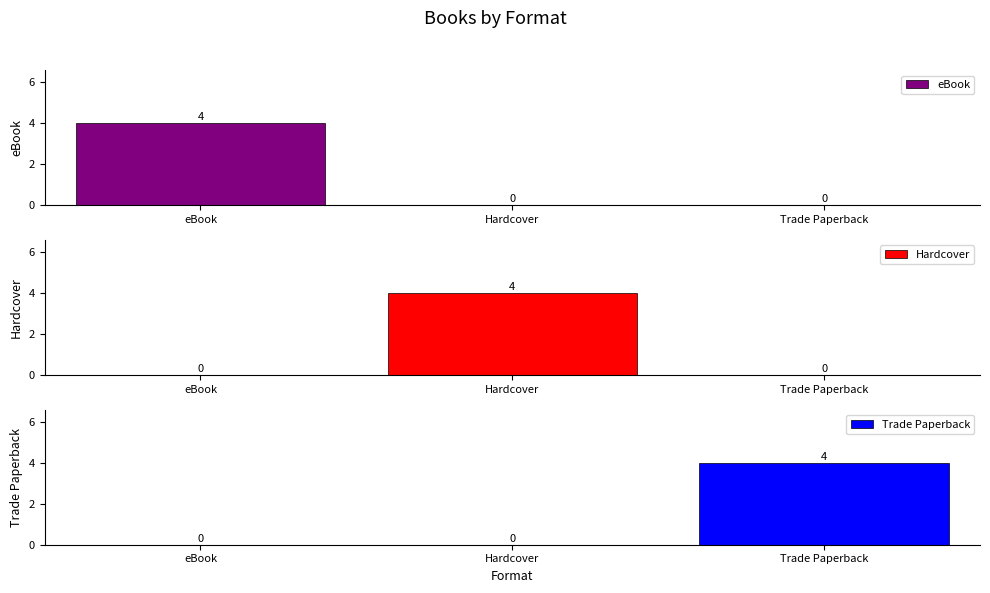

What is the average value of the Hardcover series?

1